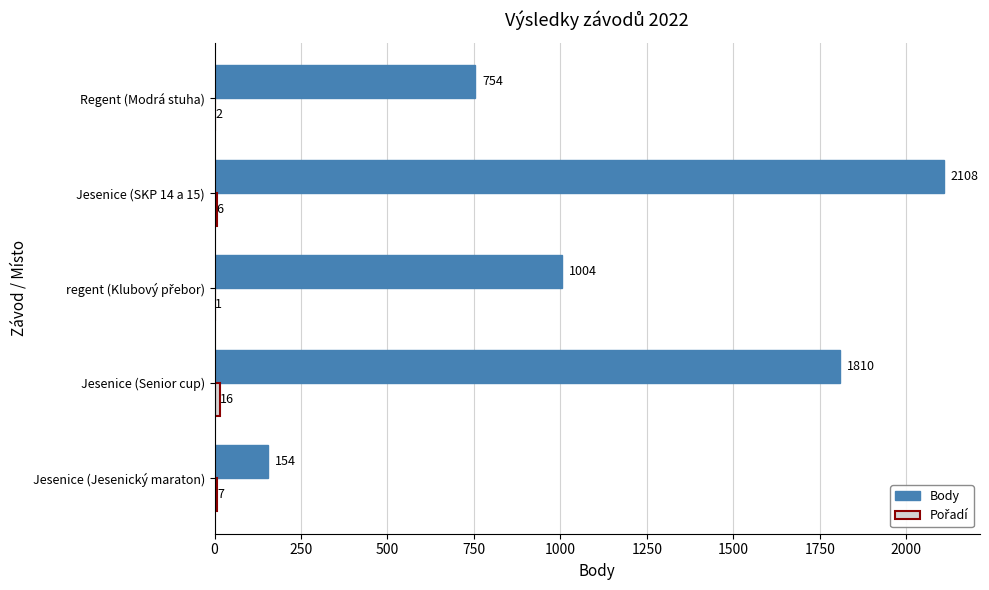

What is the sum of all Body values?

5830